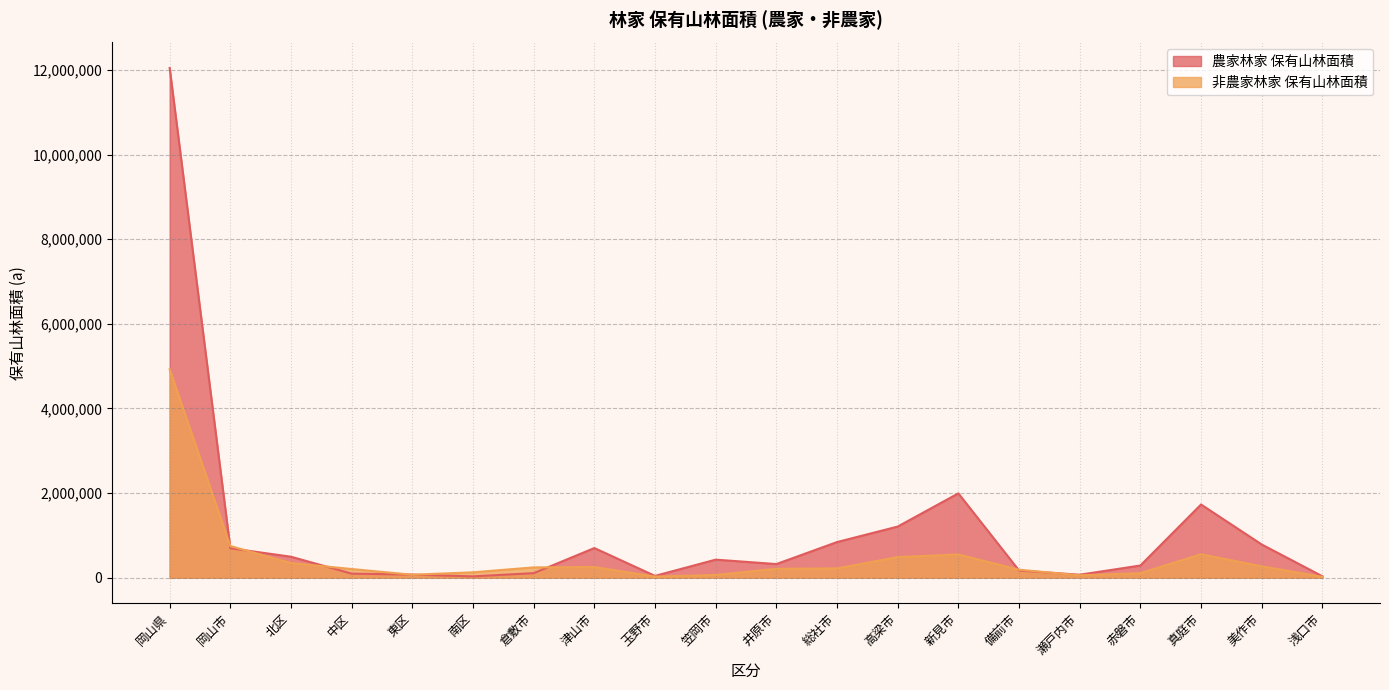

What is the total value across all series at 岡山県?

16974431